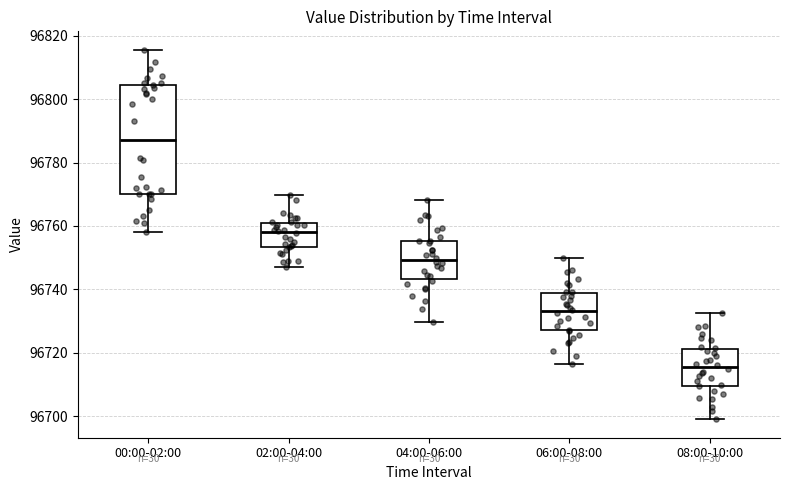

Which box's median line is the lowest?

08:00-10:00